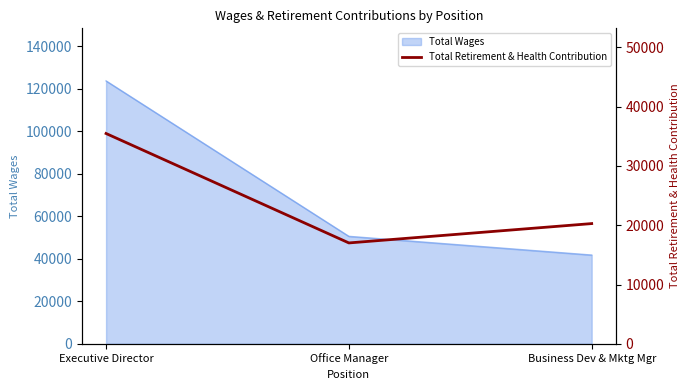

Rank the categories by Total Wages value from highest to lowest.

Executive Director, Office Manager, Business Dev & Mktg Mgr